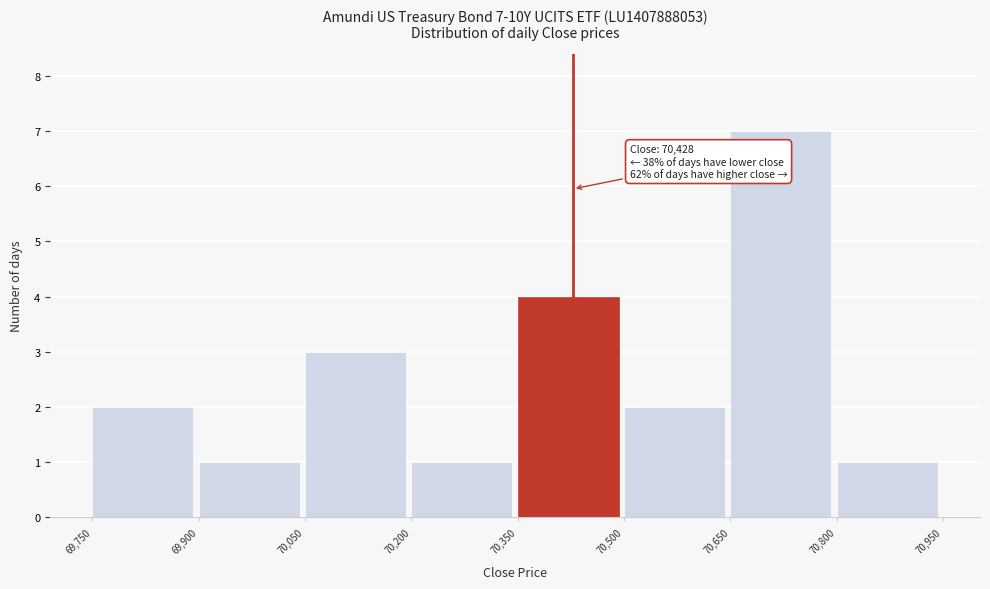

Over which range of the x-axis is the bar tallest?

70,650 to 70,800